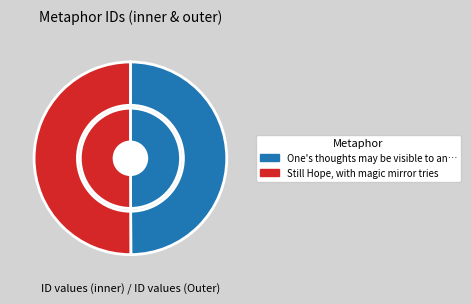

To the nearest percent, what percentage of the pie is Still Hope, with magic mirror tries?

50%